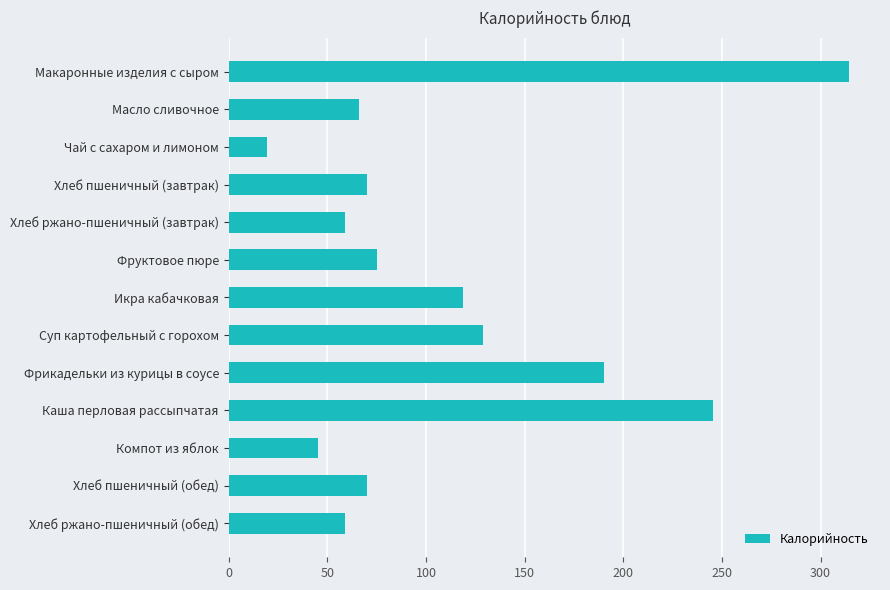

What is the sum of all values?

1461.0